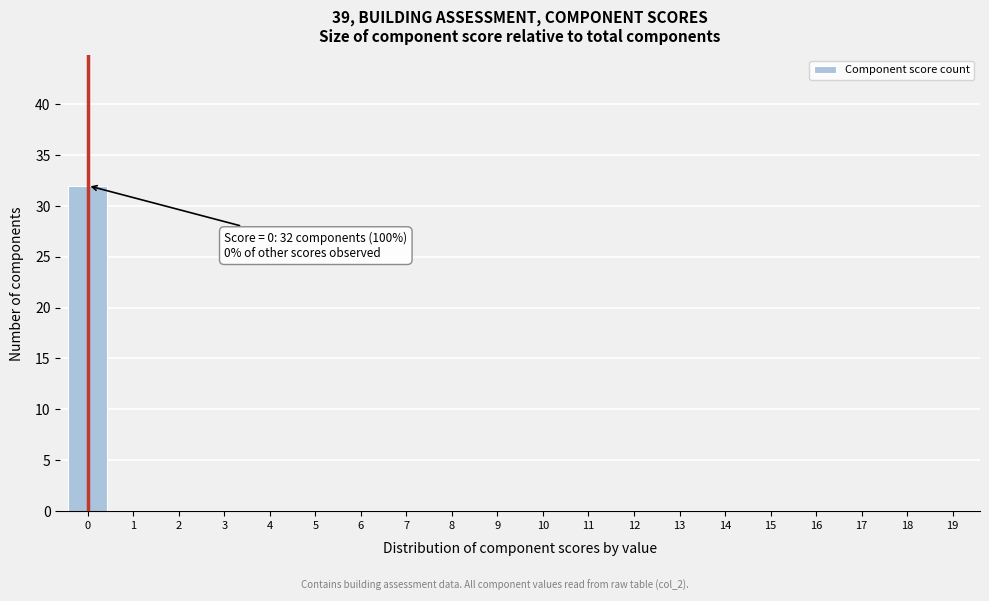

Reading left to right, list all the values displayed in this chart.

0=32	1=0	2=0	3=0	4=0	5=0	6=0	7=0	8=0	9=0	10=0	11=0	12=0	13=0	14=0	15=0	16=0	17=0	18=0	19=0